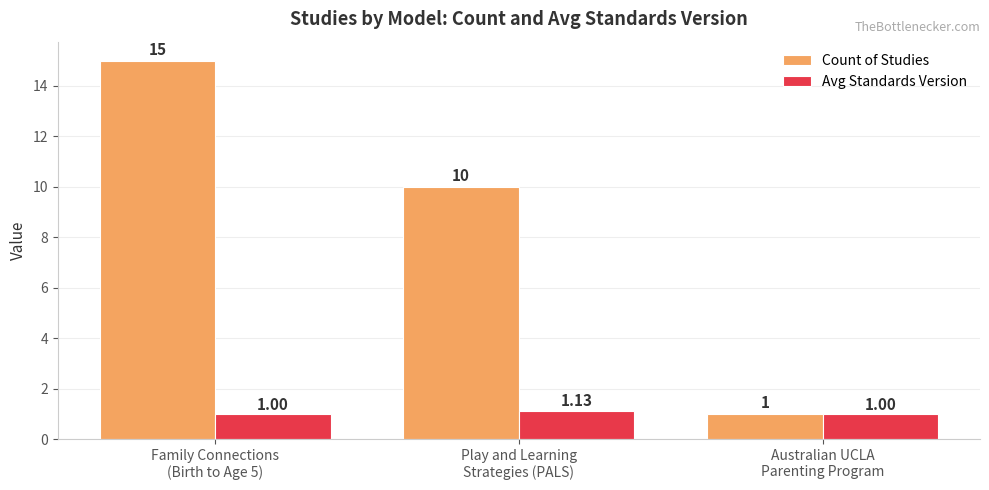

Rank the series by their maximum value, from lowest to highest.

Avg Standards Version, Count of Studies